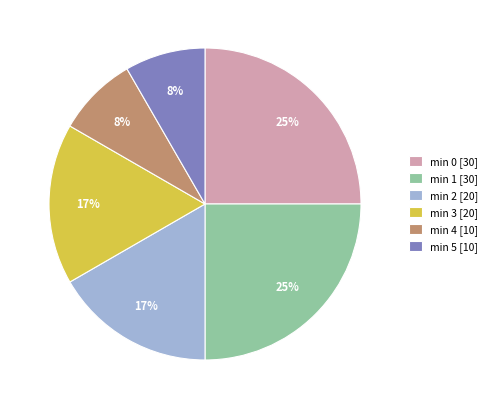

Combined, do min 0 [30] and min 5 [10] account for over 50%?

No